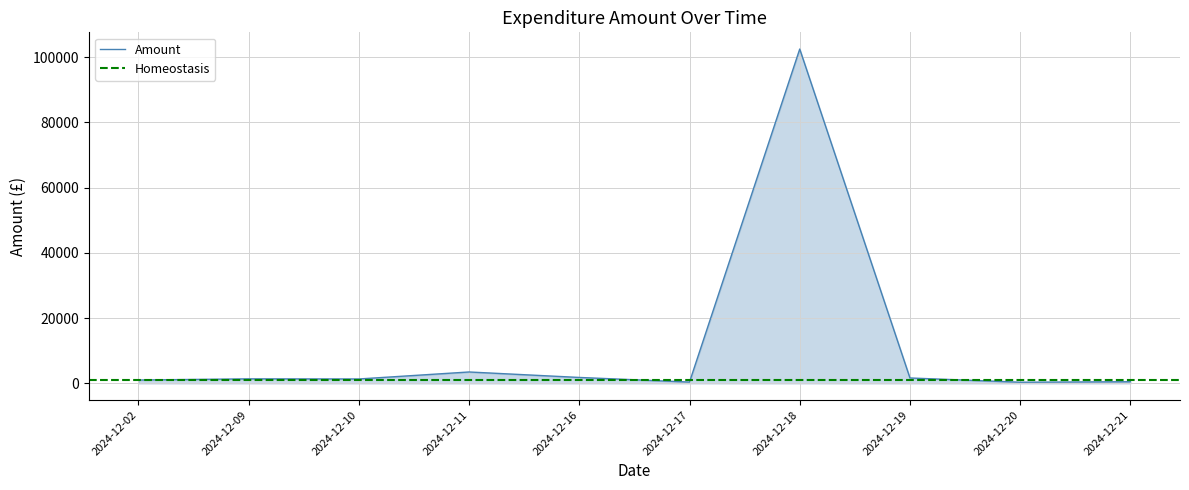

Where is the data nearest to the value 51230?

2024-12-11